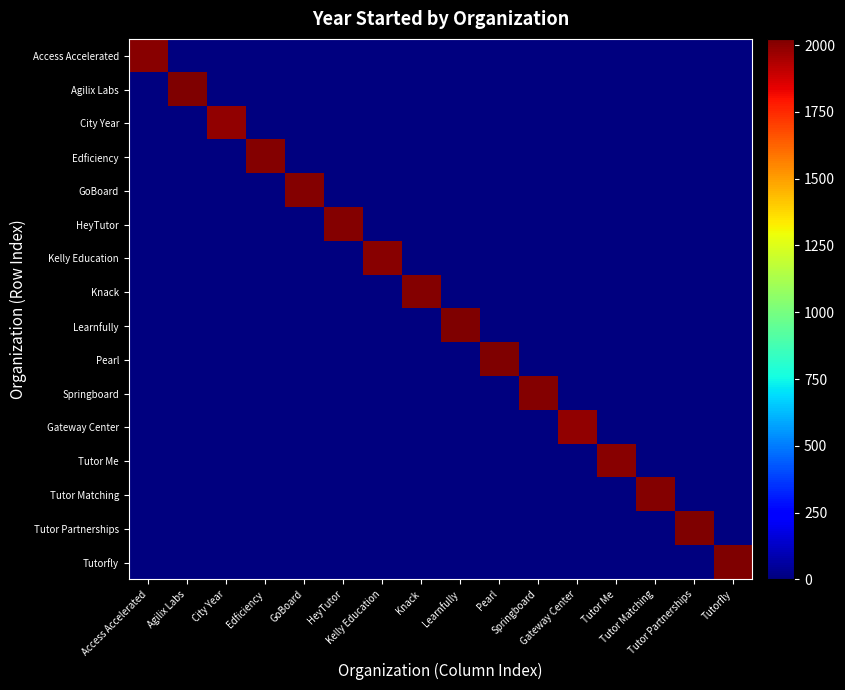

Reading right to left, list all the values displayed in this chart.

Access Accelerated: Tutorfly=0	Tutor Partnerships=0	Tutor Matching=0	Tutor Me=0	Gateway Center=0	Springboard=0	Pearl=0	Learnfully=0	Knack=0	Kelly Education=0	HeyTutor=0	GoBoard=0	Edficiency=0	City Year=0	Agilix Labs=0	Access Accelerated=2001
Agilix Labs: Tutorfly=0	Tutor Partnerships=0	Tutor Matching=0	Tutor Me=0	Gateway Center=0	Springboard=0	Pearl=0	Learnfully=0	Knack=0	Kelly Education=0	HeyTutor=0	GoBoard=0	Edficiency=0	City Year=0	Agilix Labs=2022	Access Accelerated=0
City Year: Tutorfly=0	Tutor Partnerships=0	Tutor Matching=0	Tutor Me=0	Gateway Center=0	Springboard=0	Pearl=0	Learnfully=0	Knack=0	Kelly Education=0	HeyTutor=0	GoBoard=0	Edficiency=0	City Year=1988	Agilix Labs=0	Access Accelerated=0
Edficiency: Tutorfly=0	Tutor Partnerships=0	Tutor Matching=0	Tutor Me=0	Gateway Center=0	Springboard=0	Pearl=0	Learnfully=0	Knack=0	Kelly Education=0	HeyTutor=0	GoBoard=0	Edficiency=2015	City Year=0	Agilix Labs=0	Access Accelerated=0
GoBoard: Tutorfly=0	Tutor Partnerships=0	Tutor Matching=0	Tutor Me=0	Gateway Center=0	Springboard=0	Pearl=0	Learnfully=0	Knack=0	Kelly Education=0	HeyTutor=0	GoBoard=2015	Edficiency=0	City Year=0	Agilix Labs=0	Access Accelerated=0
HeyTutor: Tutorfly=0	Tutor Partnerships=0	Tutor Matching=0	Tutor Me=0	Gateway Center=0	Springboard=0	Pearl=0	Learnfully=0	Knack=0	Kelly Education=0	HeyTutor=2013	GoBoard=0	Edficiency=0	City Year=0	Agilix Labs=0	Access Accelerated=0
Kelly Education: Tutorfly=0	Tutor Partnerships=0	Tutor Matching=0	Tutor Me=0	Gateway Center=0	Springboard=0	Pearl=0	Learnfully=0	Knack=0	Kelly Education=2001	HeyTutor=0	GoBoard=0	Edficiency=0	City Year=0	Agilix Labs=0	Access Accelerated=0
Knack: Tutorfly=0	Tutor Partnerships=0	Tutor Matching=0	Tutor Me=0	Gateway Center=0	Springboard=0	Pearl=0	Learnfully=0	Knack=2015	Kelly Education=0	HeyTutor=0	GoBoard=0	Edficiency=0	City Year=0	Agilix Labs=0	Access Accelerated=0
Learnfully: Tutorfly=0	Tutor Partnerships=0	Tutor Matching=0	Tutor Me=0	Gateway Center=0	Springboard=0	Pearl=0	Learnfully=2020	Knack=0	Kelly Education=0	HeyTutor=0	GoBoard=0	Edficiency=0	City Year=0	Agilix Labs=0	Access Accelerated=0
Pearl: Tutorfly=0	Tutor Partnerships=0	Tutor Matching=0	Tutor Me=0	Gateway Center=0	Springboard=0	Pearl=2016	Learnfully=0	Knack=0	Kelly Education=0	HeyTutor=0	GoBoard=0	Edficiency=0	City Year=0	Agilix Labs=0	Access Accelerated=0
Springboard: Tutorfly=0	Tutor Partnerships=0	Tutor Matching=0	Tutor Me=0	Gateway Center=0	Springboard=2012	Pearl=0	Learnfully=0	Knack=0	Kelly Education=0	HeyTutor=0	GoBoard=0	Edficiency=0	City Year=0	Agilix Labs=0	Access Accelerated=0
Gateway Center: Tutorfly=0	Tutor Partnerships=0	Tutor Matching=0	Tutor Me=0	Gateway Center=1990	Springboard=0	Pearl=0	Learnfully=0	Knack=0	Kelly Education=0	HeyTutor=0	GoBoard=0	Edficiency=0	City Year=0	Agilix Labs=0	Access Accelerated=0
Tutor Me: Tutorfly=0	Tutor Partnerships=0	Tutor Matching=0	Tutor Me=2005	Gateway Center=0	Springboard=0	Pearl=0	Learnfully=0	Knack=0	Kelly Education=0	HeyTutor=0	GoBoard=0	Edficiency=0	City Year=0	Agilix Labs=0	Access Accelerated=0
Tutor Matching: Tutorfly=0	Tutor Partnerships=0	Tutor Matching=2009	Tutor Me=0	Gateway Center=0	Springboard=0	Pearl=0	Learnfully=0	Knack=0	Kelly Education=0	HeyTutor=0	GoBoard=0	Edficiency=0	City Year=0	Agilix Labs=0	Access Accelerated=0
Tutor Partnerships: Tutorfly=0	Tutor Partnerships=2020	Tutor Matching=0	Tutor Me=0	Gateway Center=0	Springboard=0	Pearl=0	Learnfully=0	Knack=0	Kelly Education=0	HeyTutor=0	GoBoard=0	Edficiency=0	City Year=0	Agilix Labs=0	Access Accelerated=0
Tutorfly: Tutorfly=2017	Tutor Partnerships=0	Tutor Matching=0	Tutor Me=0	Gateway Center=0	Springboard=0	Pearl=0	Learnfully=0	Knack=0	Kelly Education=0	HeyTutor=0	GoBoard=0	Edficiency=0	City Year=0	Agilix Labs=0	Access Accelerated=0